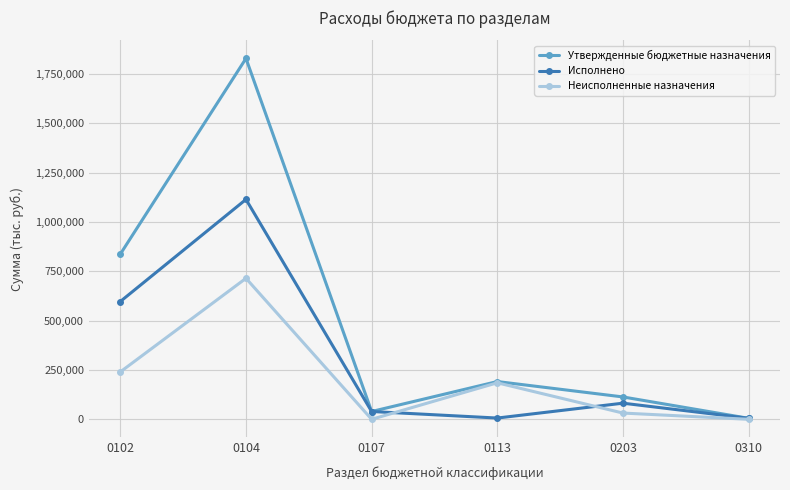

Which series changed the most between 0113 and 0310?

Утвержденные бюджетные назначения